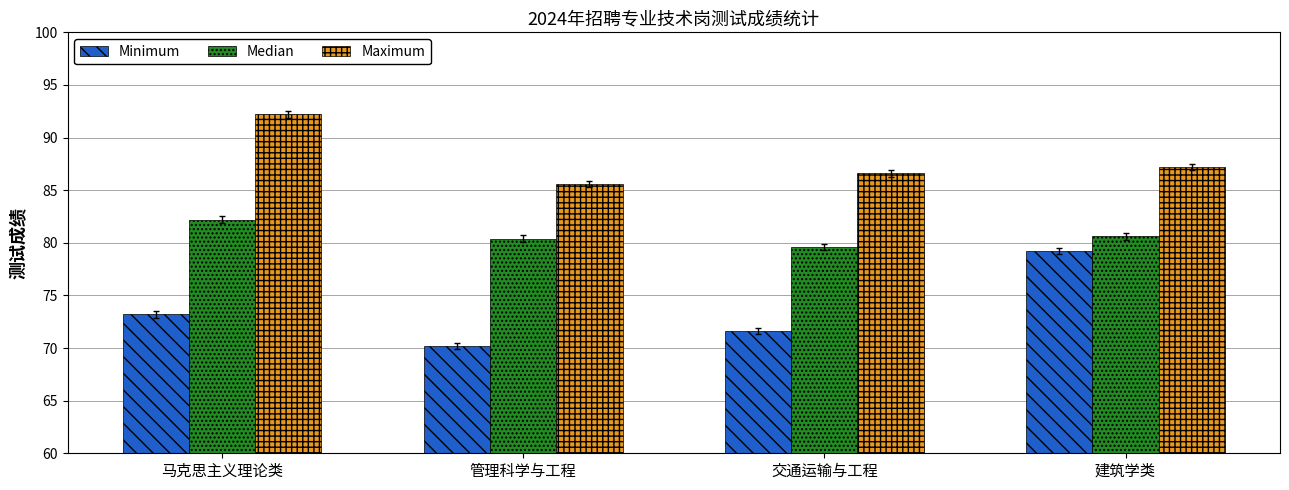

At how many categories does at least one series exceed 76?

4